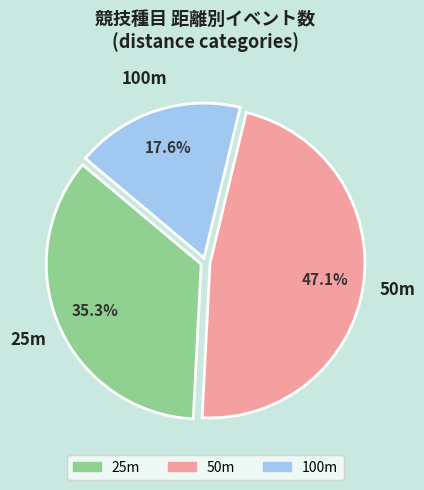

Which category has the biggest portion of the pie?

50m